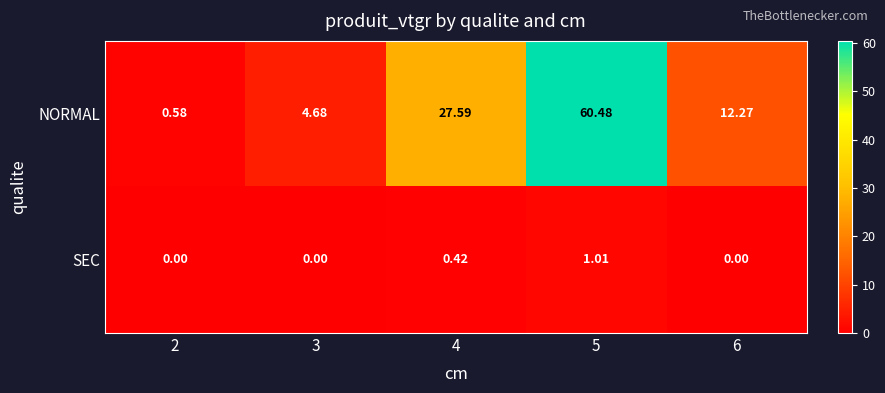

How many data points in NORMAL are less than 12?

2